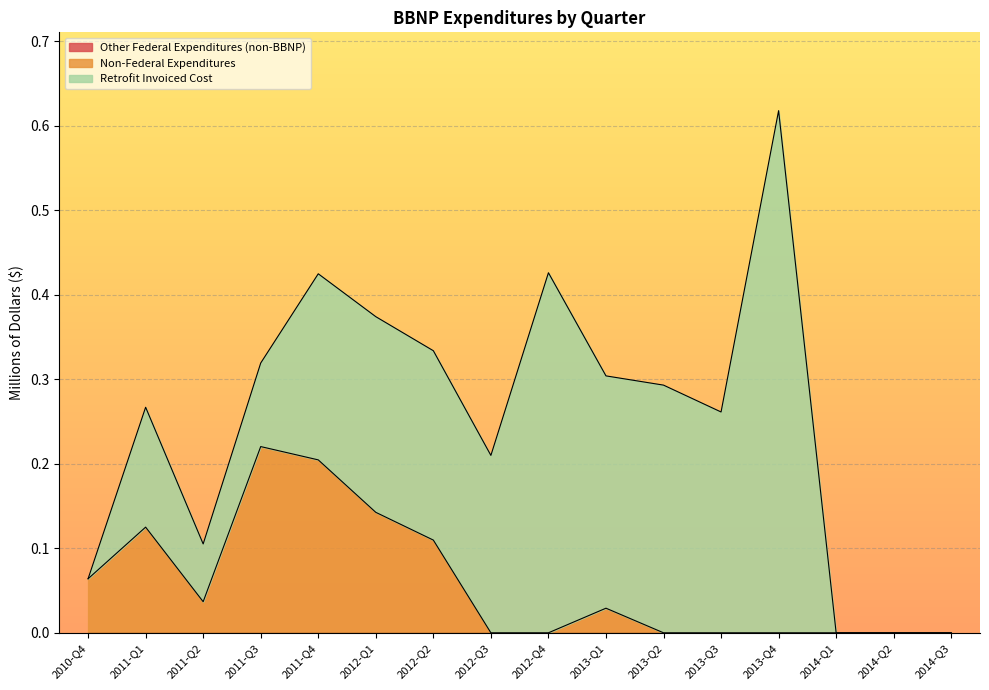

What position from the right is 2013-Q1?

7